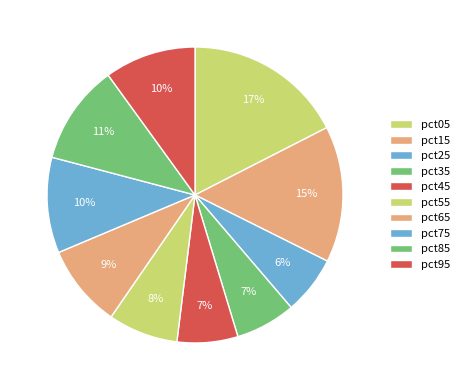

How many segments does this pie chart have?

10